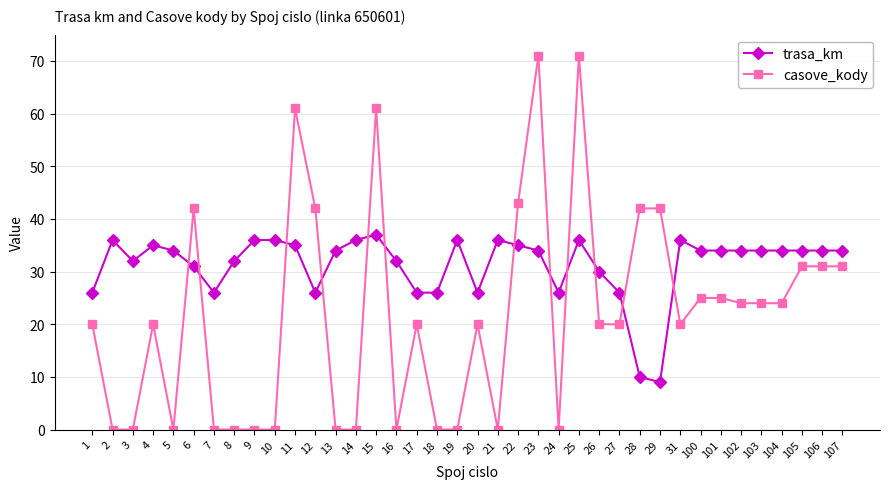

At 17, list the series in order from largest to smallest.

trasa_km, casove_kody